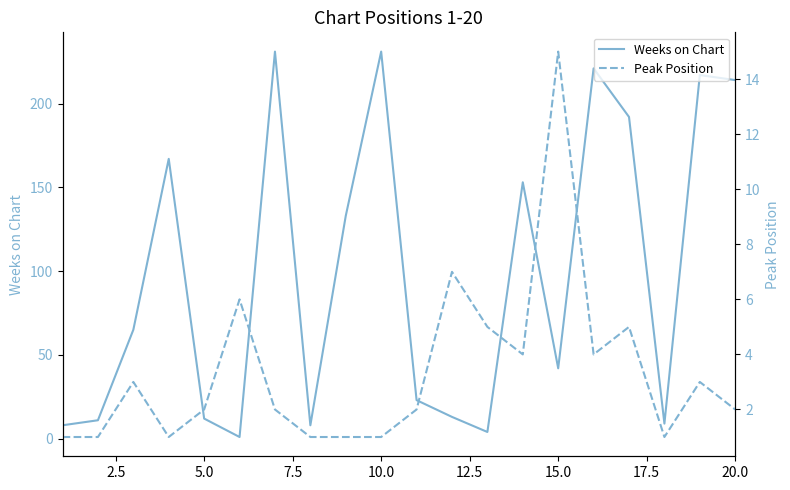

What is the difference between the maximum and minimum values in the Peak Position series?

14